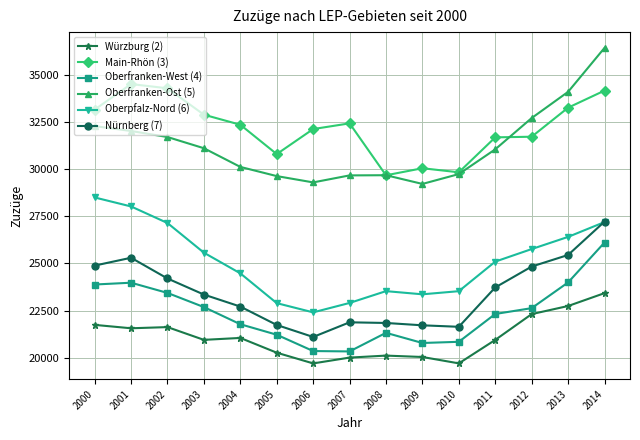

How many data points does each series have?

15